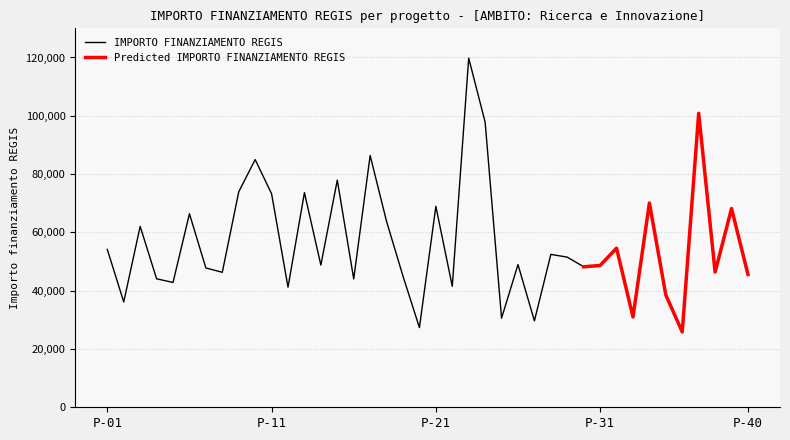

What are all the series names shown in the legend?

IMPORTO FINANZIAMENTO REGIS, Predicted IMPORTO FINANZIAMENTO REGIS